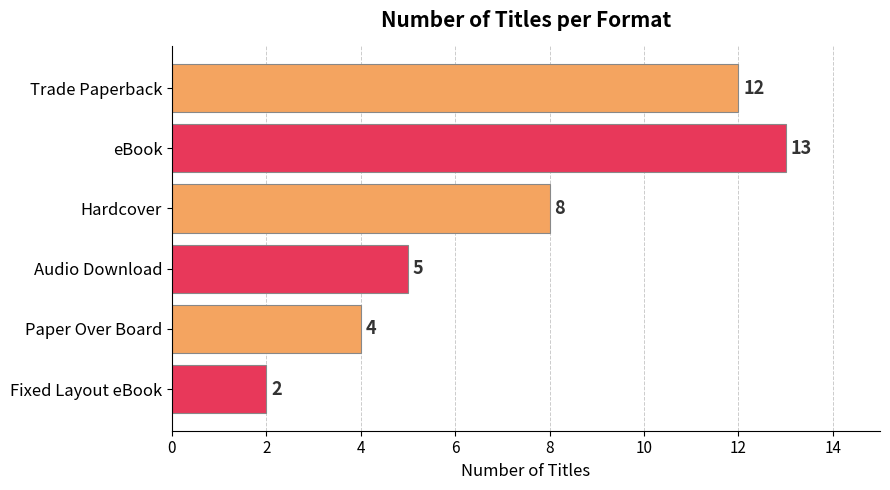

Is it true that the value at Trade Paperback is 12?

True